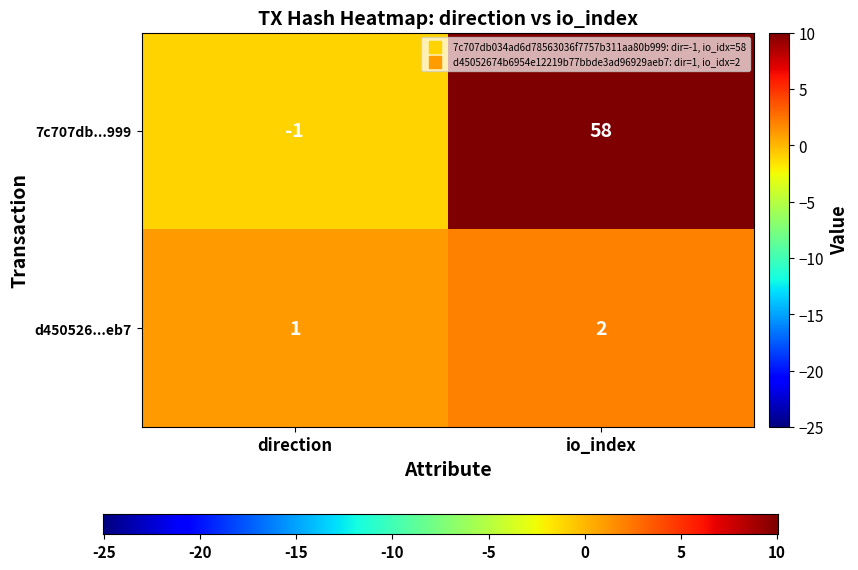

True or false: d450526...eb7 has a value of 1 at direction.

True